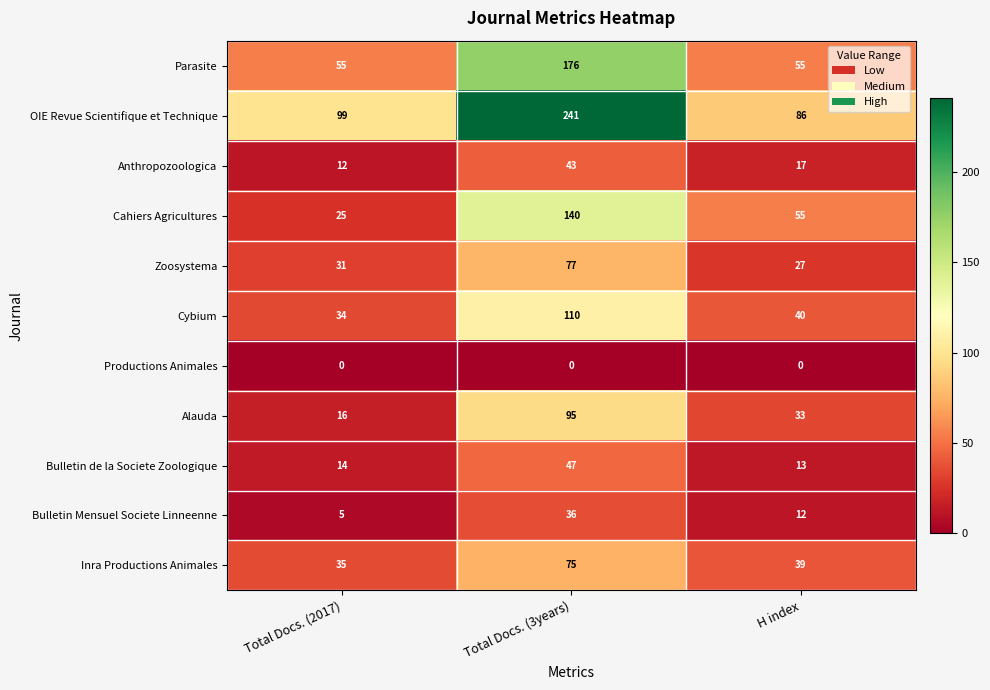

What is the spread (max minus min) of values at Total Docs. (3years)?

241